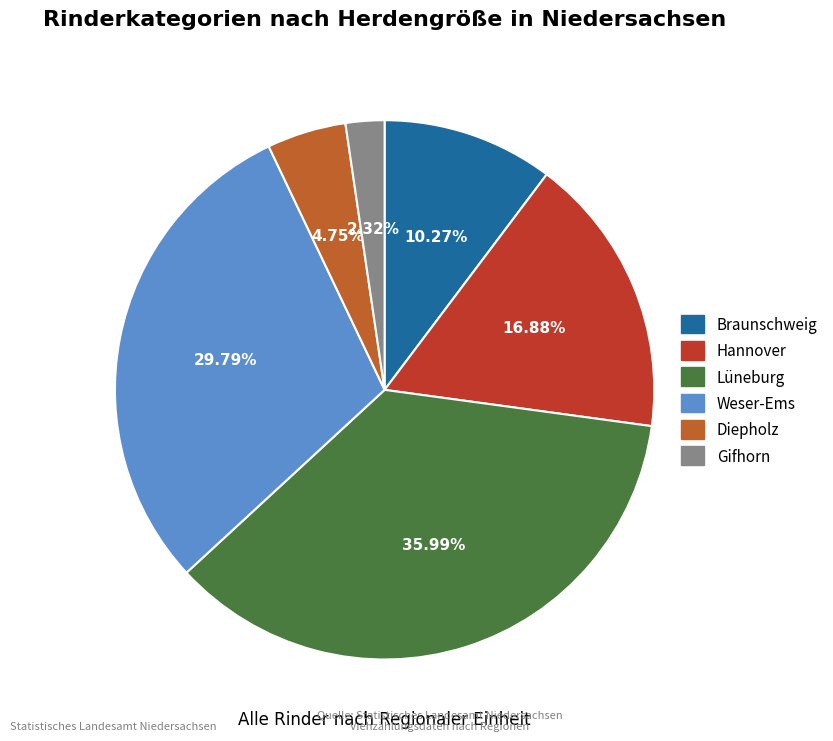

Does any single category account for the majority?

No